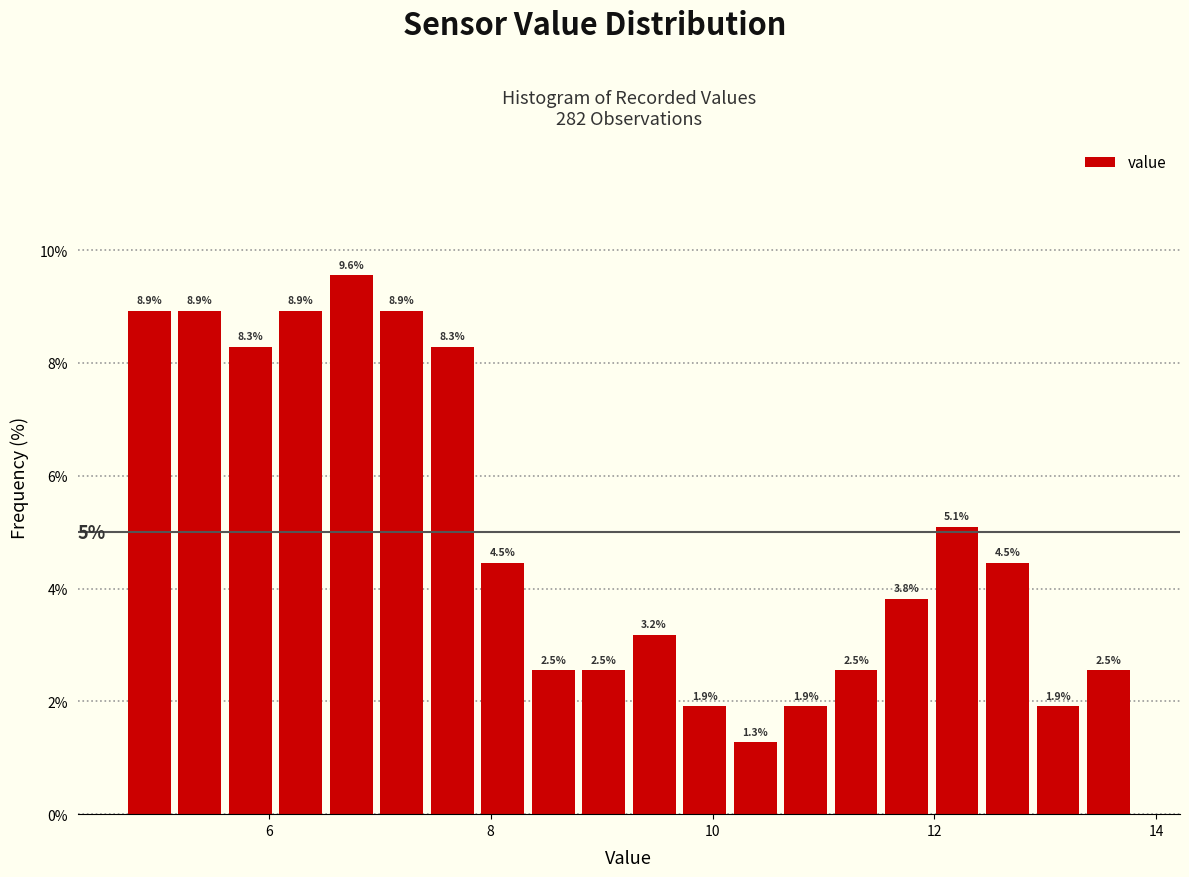

Around what value on the x-axis is the tallest bar? Give the approximate position of its centre, as read against the axis.

6.8